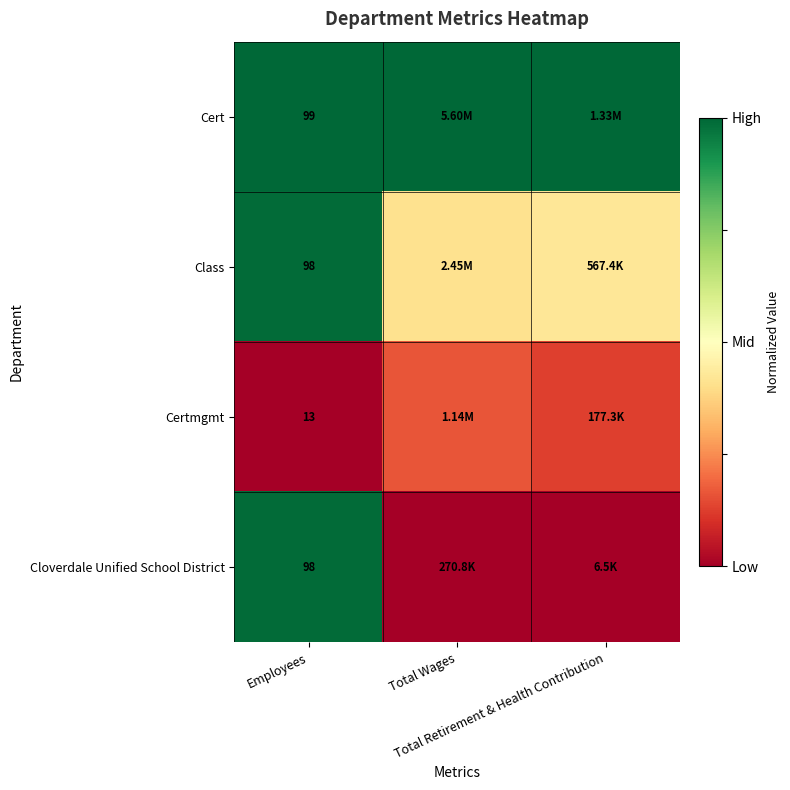

Is the value of Class at Employees greater than the value of Cloverdale Unified School District at Employees?

No